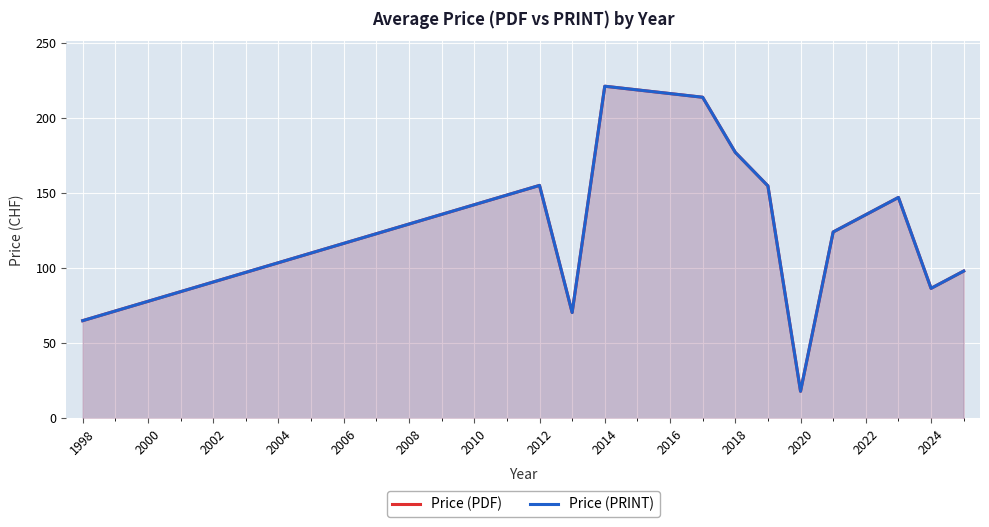

What is the value of the Price (PDF) point at the 5th from the left?

213.7